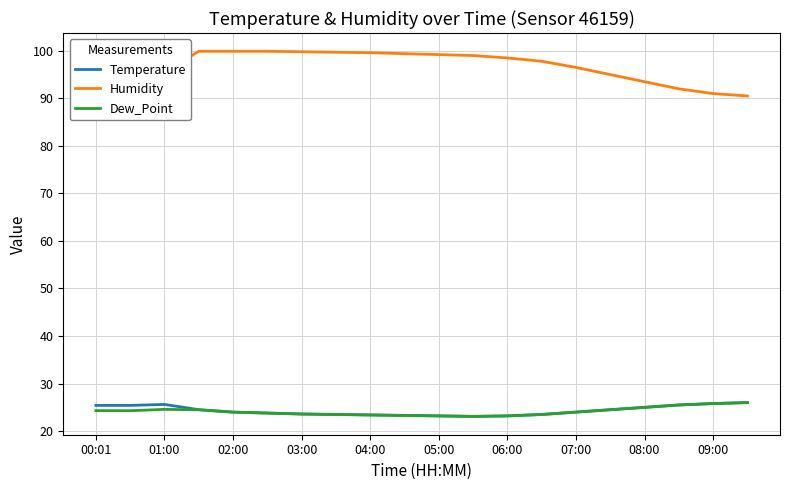

Which series has the largest total across all categories?

Humidity